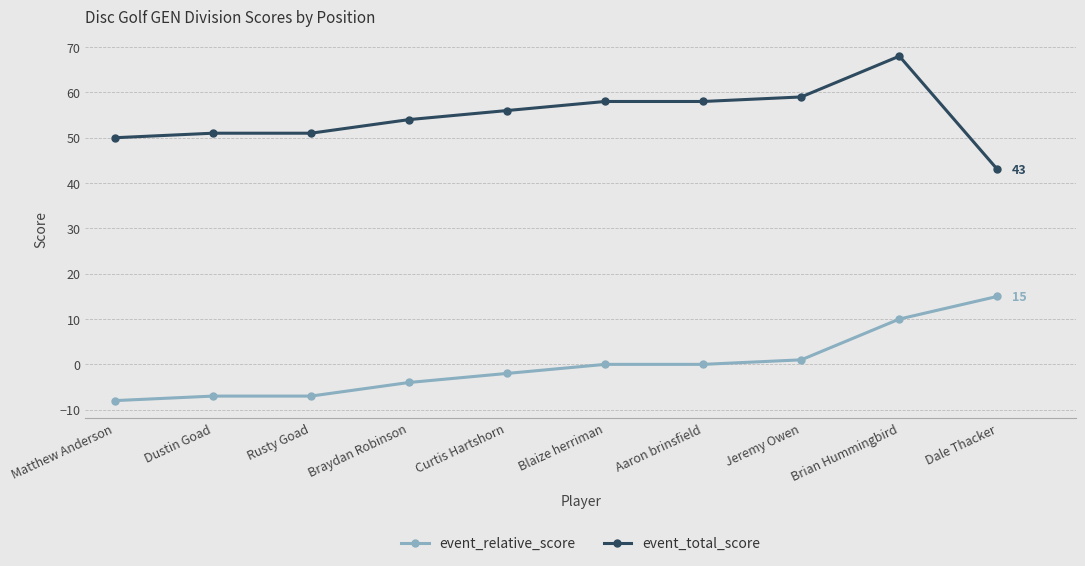

How many categories are shown in the chart?

10